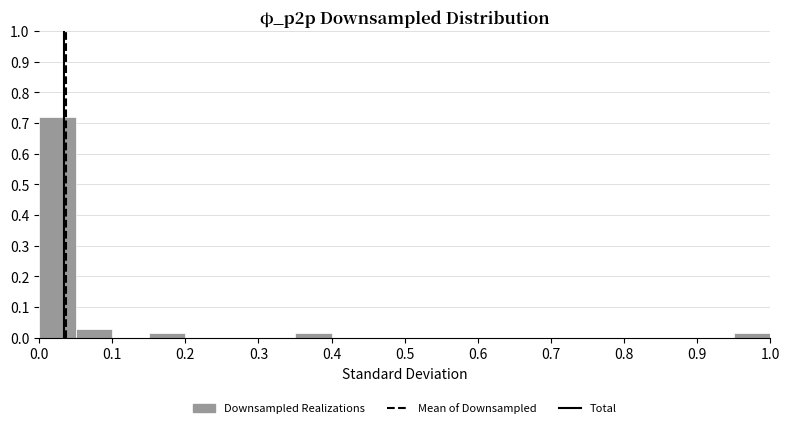

Which range on the x-axis has the tallest bar?

0.00 to 0.05